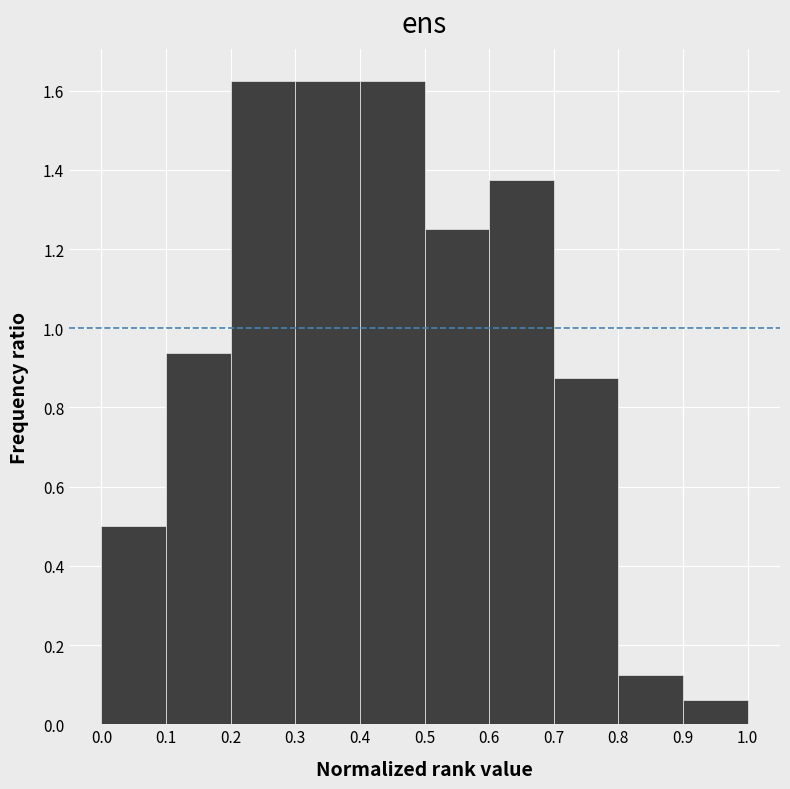

How tall is the bar that spans 0.5 to 0.6 on the x-axis? The values are not printed on the chart, so give them approximately, as read against the axis.

1.26